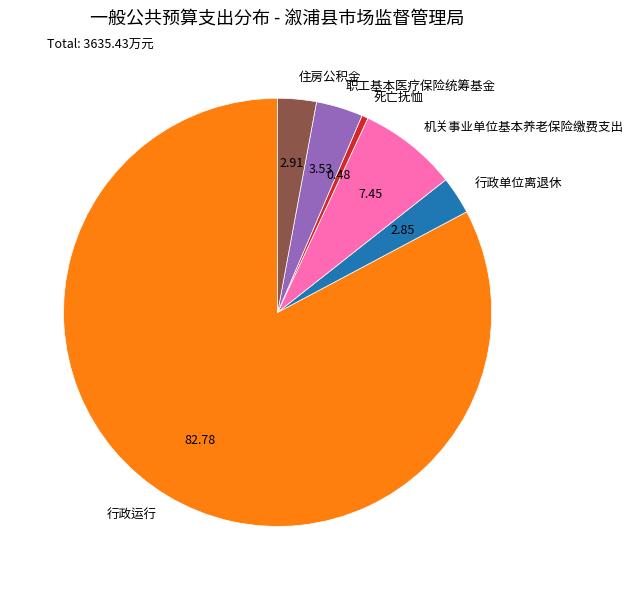

Does 死亡抚恤 represent more than half of the total?

No